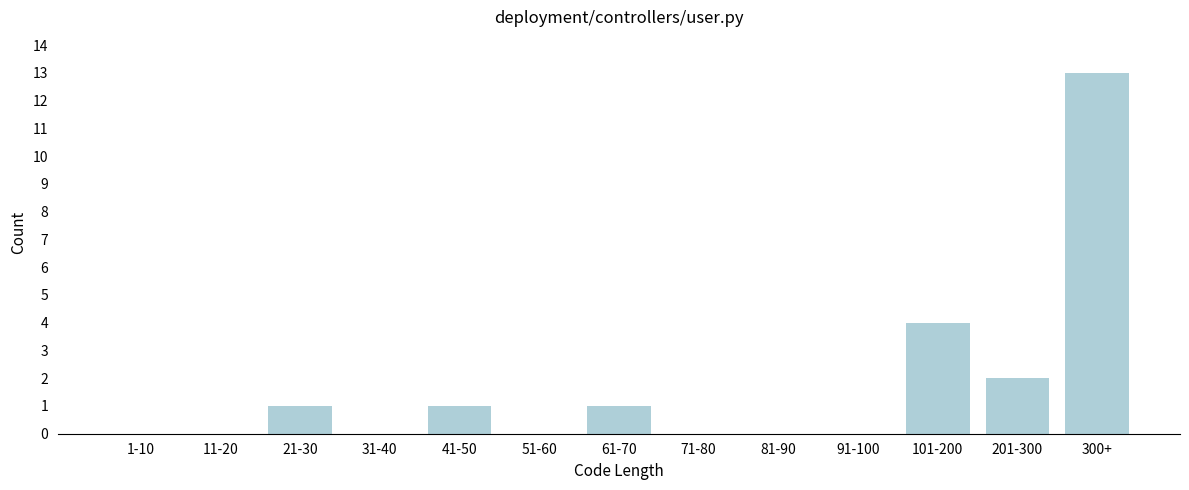

Reading left to right, what are all the values shown in this chart?

1-10=0	11-20=0	21-30=1	31-40=0	41-50=1	51-60=0	61-70=1	71-80=0	81-90=0	91-100=0	101-200=4	201-300=2	300+=13